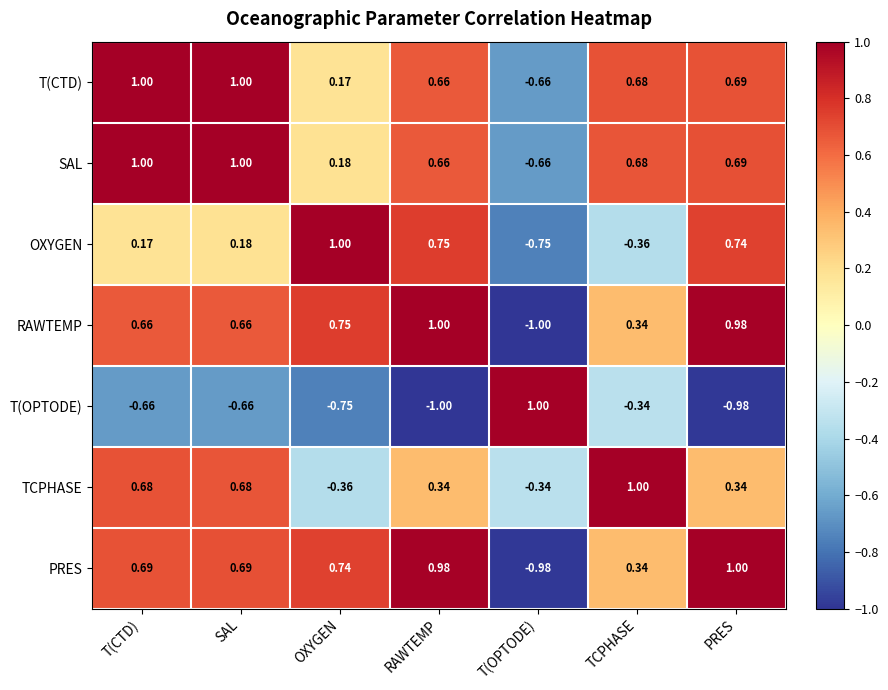

How many data points does each series have?

7